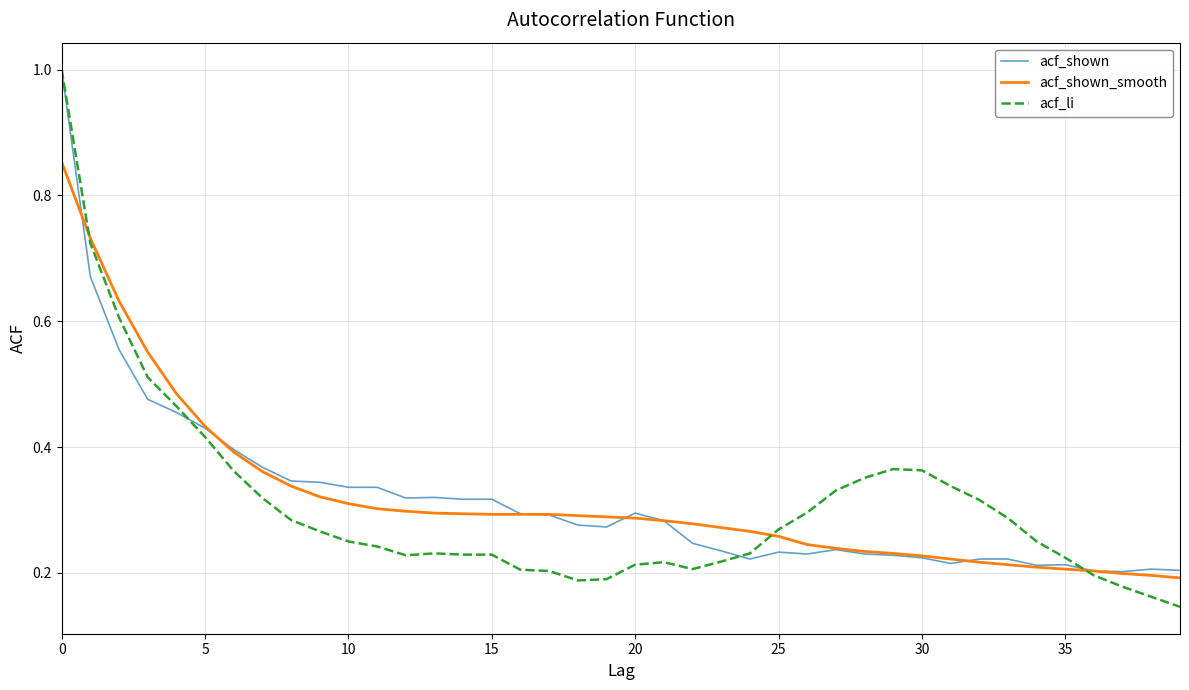

What is the greatest value displayed?

1.0